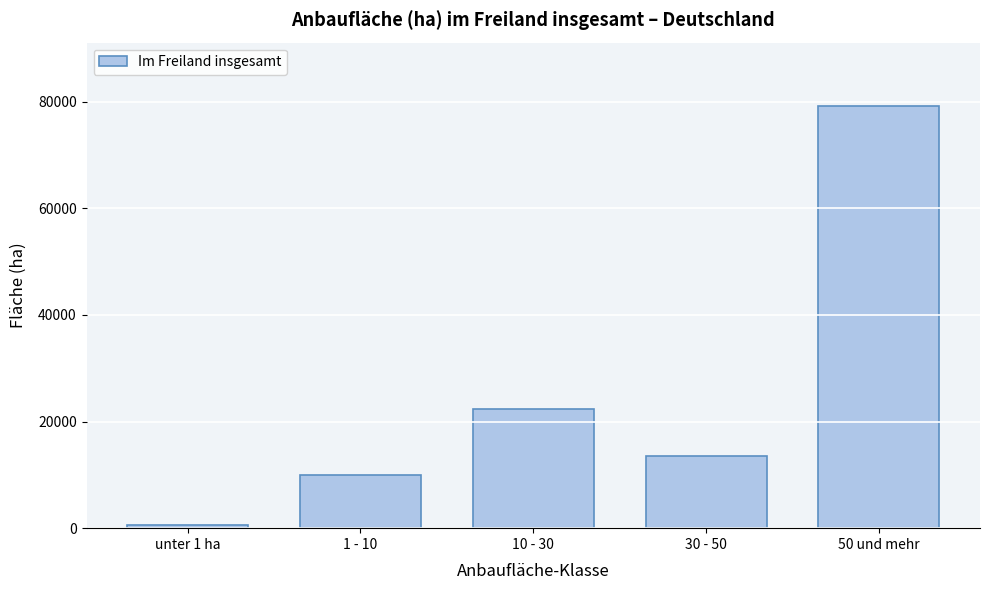

Reading left to right, list all the values displayed in this chart.

unter 1 ha=510.8	1 - 10=9987.3	10 - 30=22348.2	30 - 50=13528.0	50 und mehr=79180.5